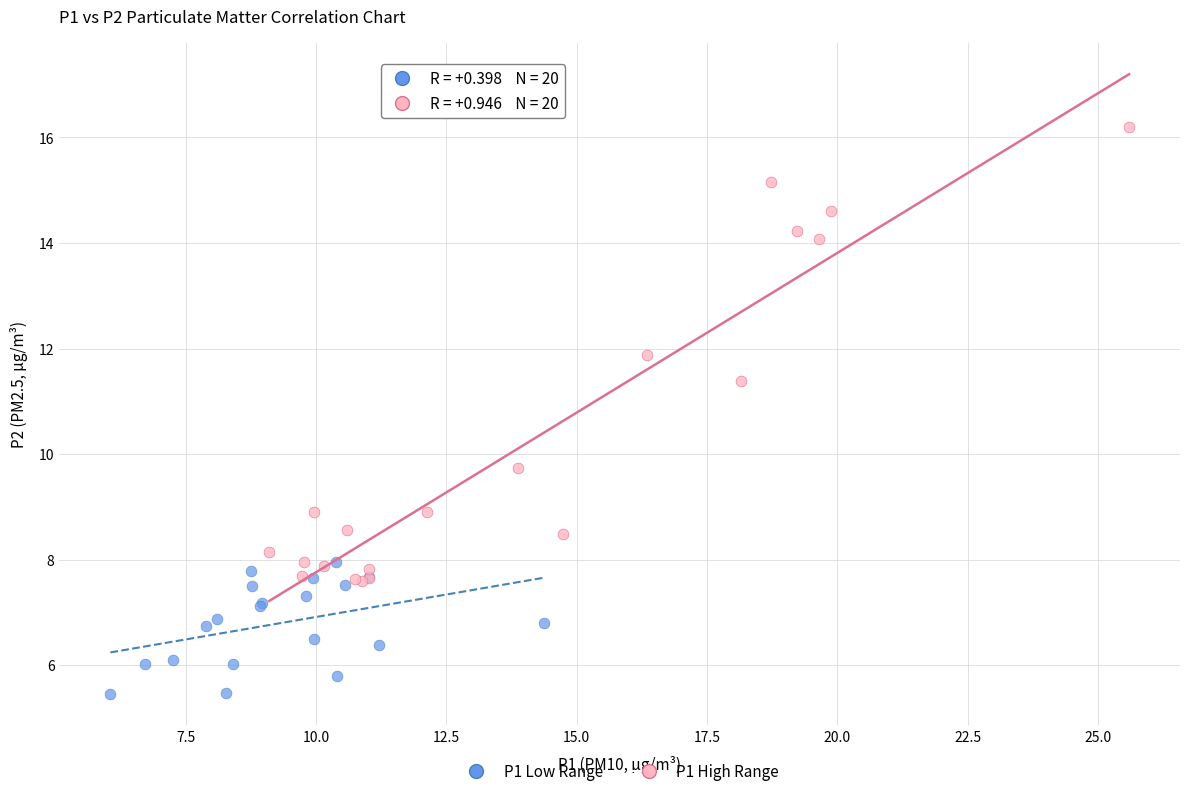

Which series reaches the maximum Y coordinate?

P1 High Range